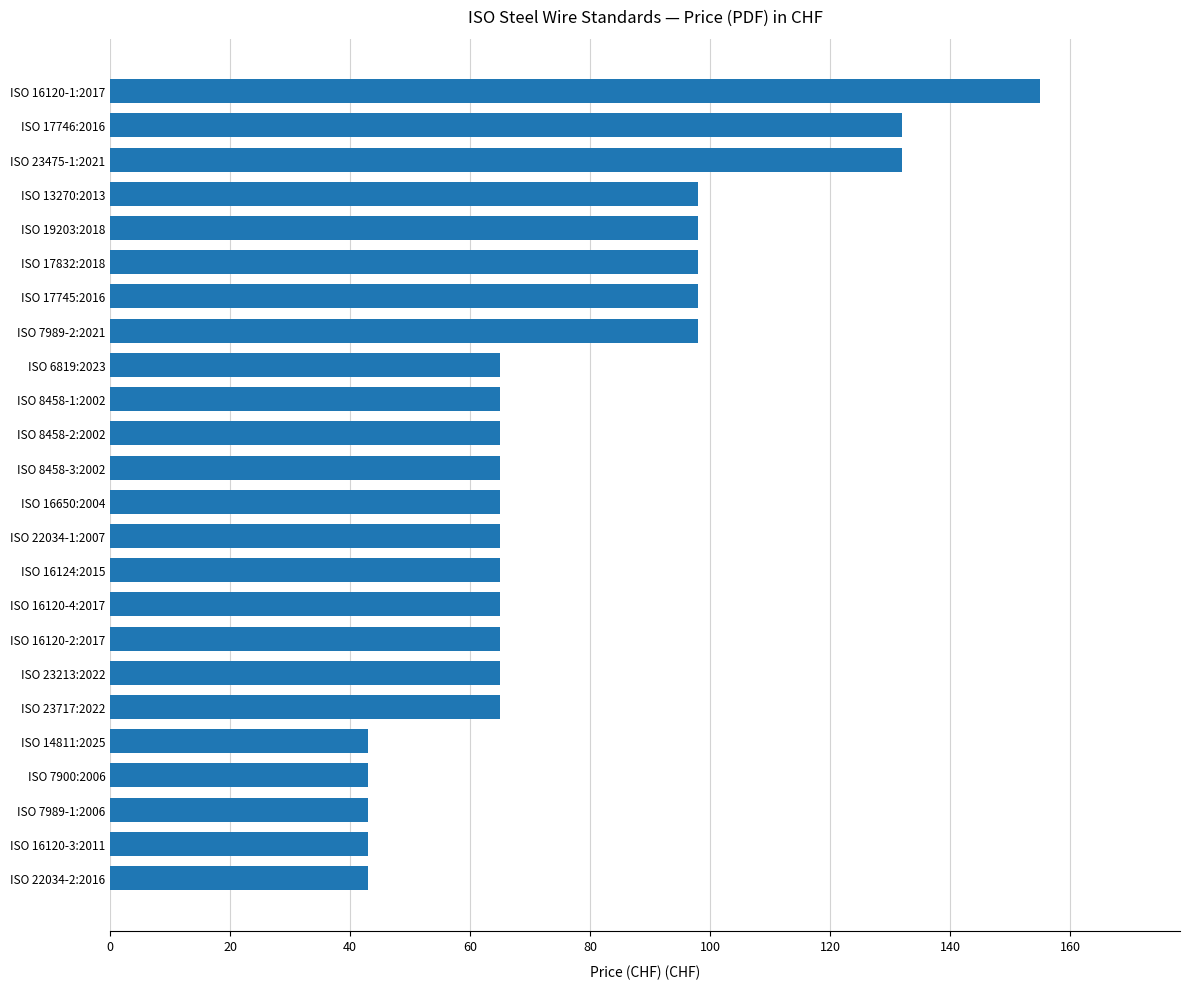

Reading top to bottom, extract all data points from this chart.

ISO 16120-1:2017=155	ISO 17746:2016=132	ISO 23475-1:2021=132	ISO 13270:2013=98	ISO 19203:2018=98	ISO 17832:2018=98	ISO 17745:2016=98	ISO 7989-2:2021=98	ISO 6819:2023=65	ISO 8458-1:2002=65	ISO 8458-2:2002=65	ISO 8458-3:2002=65	ISO 16650:2004=65	ISO 22034-1:2007=65	ISO 16124:2015=65	ISO 16120-4:2017=65	ISO 16120-2:2017=65	ISO 23213:2022=65	ISO 23717:2022=65	ISO 14811:2025=43	ISO 7900:2006=43	ISO 7989-1:2006=43	ISO 16120-3:2011=43	ISO 22034-2:2016=43